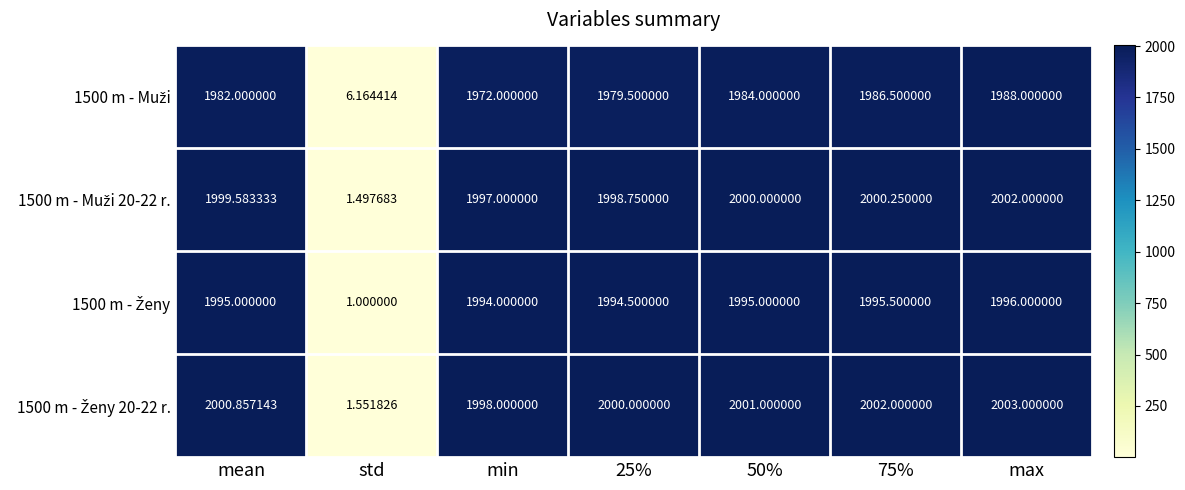

Which category has the highest value across all series?

max